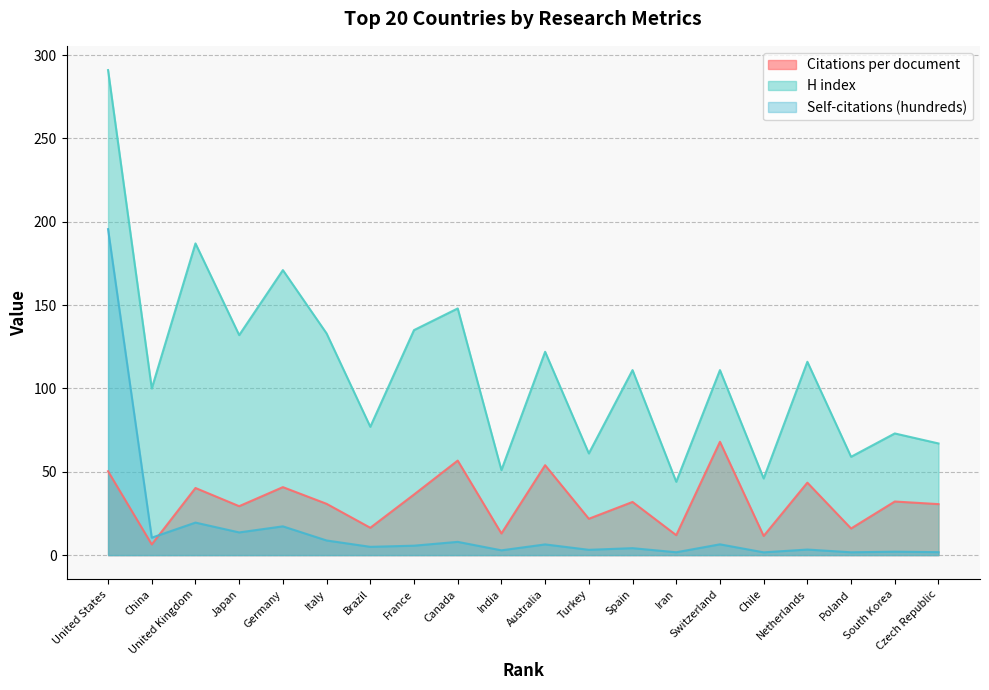

Rank the series by their average value, from highest to lowest.

H index, Citations per document, Self-citations (hundreds)